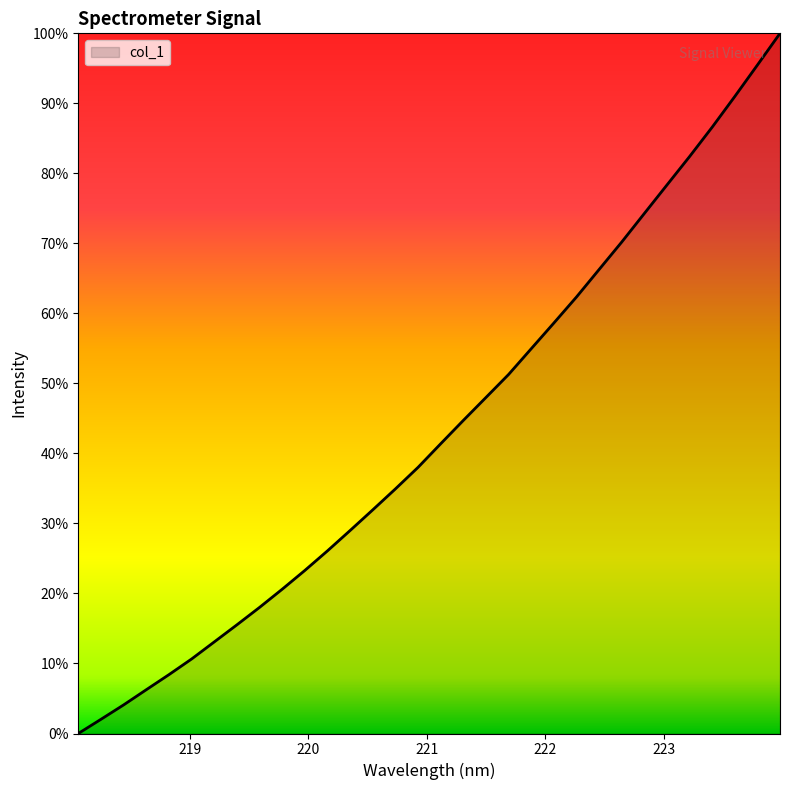

What is the maximum value shown in the chart?

100.0